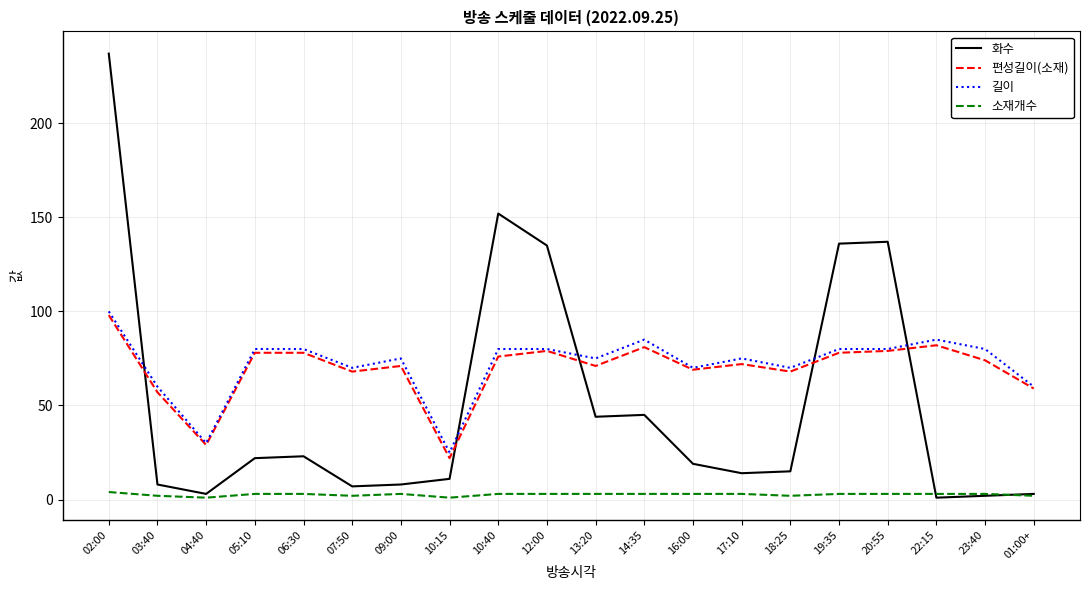

How many times do 화수 and 길이 cross each other?

5